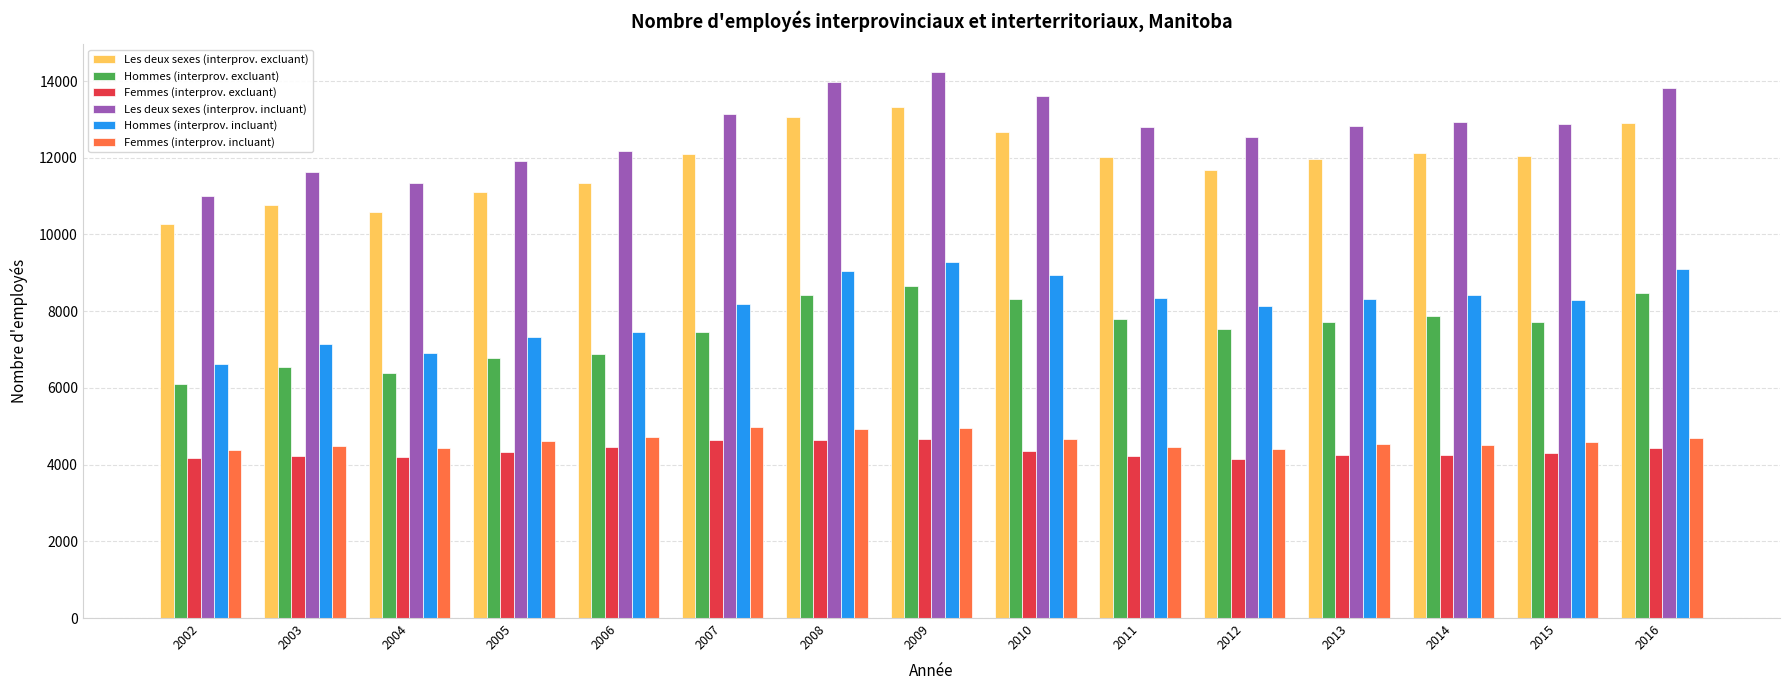

Count the number of data series in this chart.

6